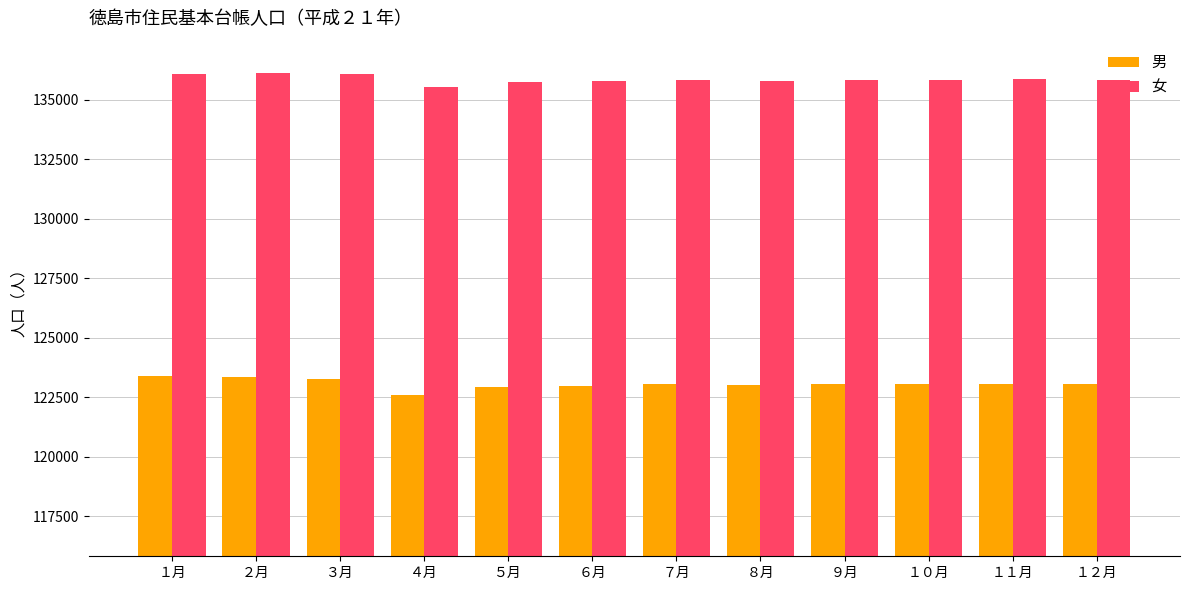

Rank the series by their maximum value, from highest to lowest.

女, 男